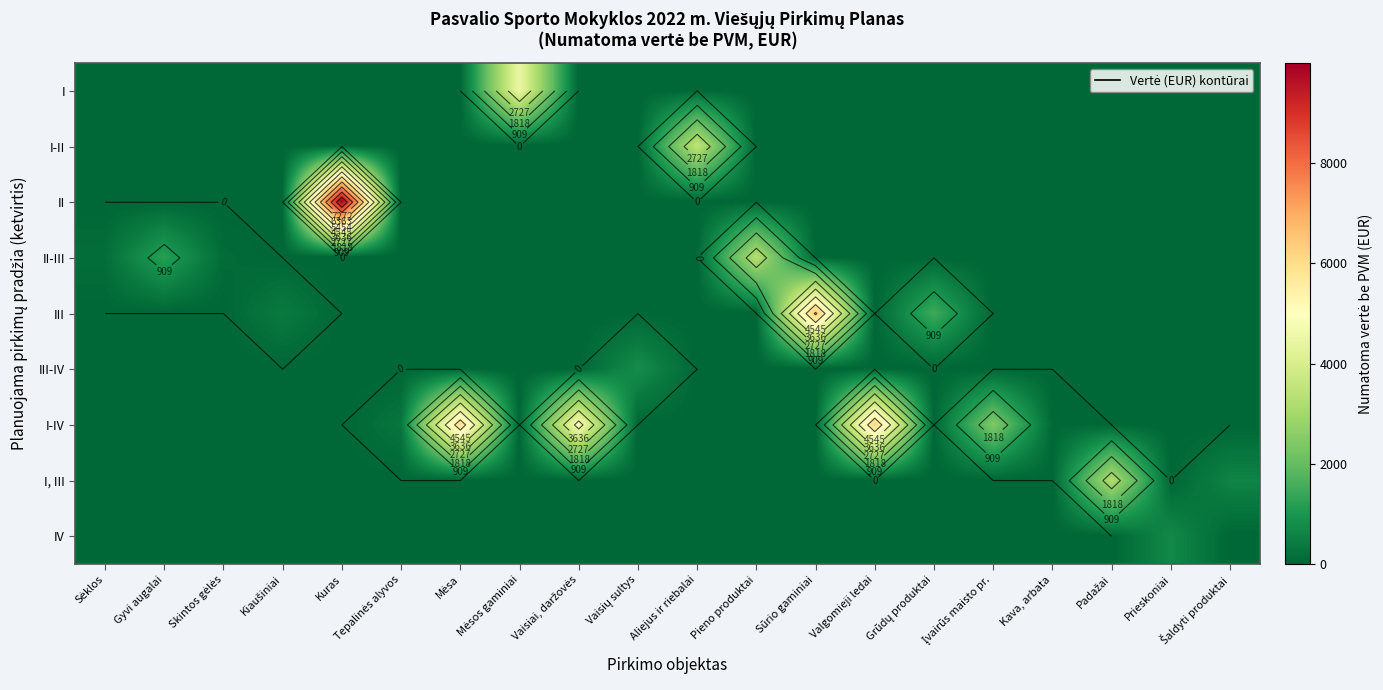

Which series has the largest total across all categories?

I-IV